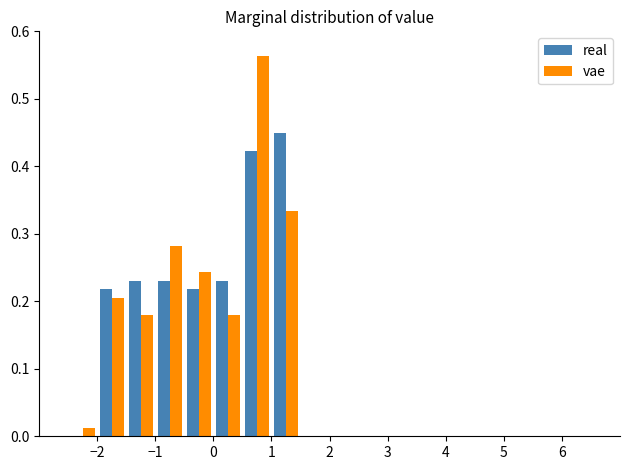

Reading left to right, transcribe this chart: for each range on the x-axis, give the height of each series' bar. The values are not printed on the chart, so give them approximately, as read against the axis.

-3.0 to -2.5: real=0	vae=0
-2.5 to -2.0: real=0	vae=0.01
-2.0 to -1.5: real=0.22	vae=0.21
-1.5 to -1.0: real=0.23	vae=0.18
-1.0 to -0.5: real=0.23	vae=0.28
-0.5 to 0.0: real=0.22	vae=0.24
0.0 to 0.5: real=0.23	vae=0.18
0.5 to 1.0: real=0.42	vae=0.56
1.0 to 1.5: real=0.45	vae=0.33
1.5 to 2.0: real=0	vae=0
2.0 to 2.5: real=0	vae=0
2.5 to 3.0: real=0	vae=0
3.0 to 3.5: real=0	vae=0
3.5 to 4.0: real=0	vae=0
4.0 to 4.5: real=0	vae=0
4.5 to 5.0: real=0	vae=0
5.0 to 5.5: real=0	vae=0
5.5 to 6.0: real=0	vae=0
6.0 to 6.5: real=0	vae=0
6.5 to 7.0: real=0	vae=0